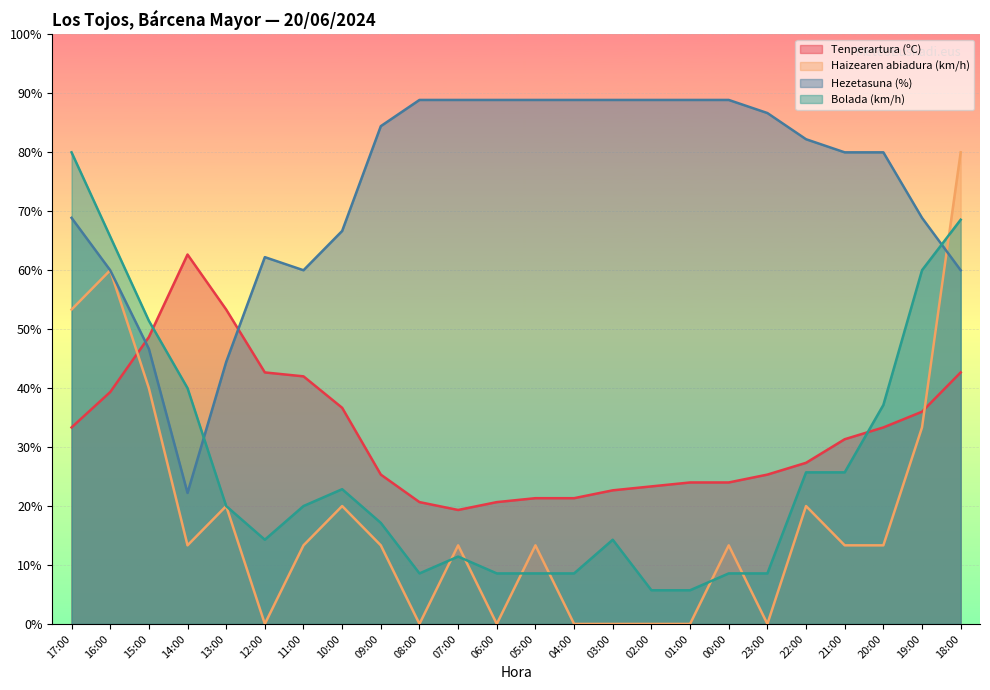

What is the sum of the Hezetasuna (%) values at 04:00 and 01:00?

177.8